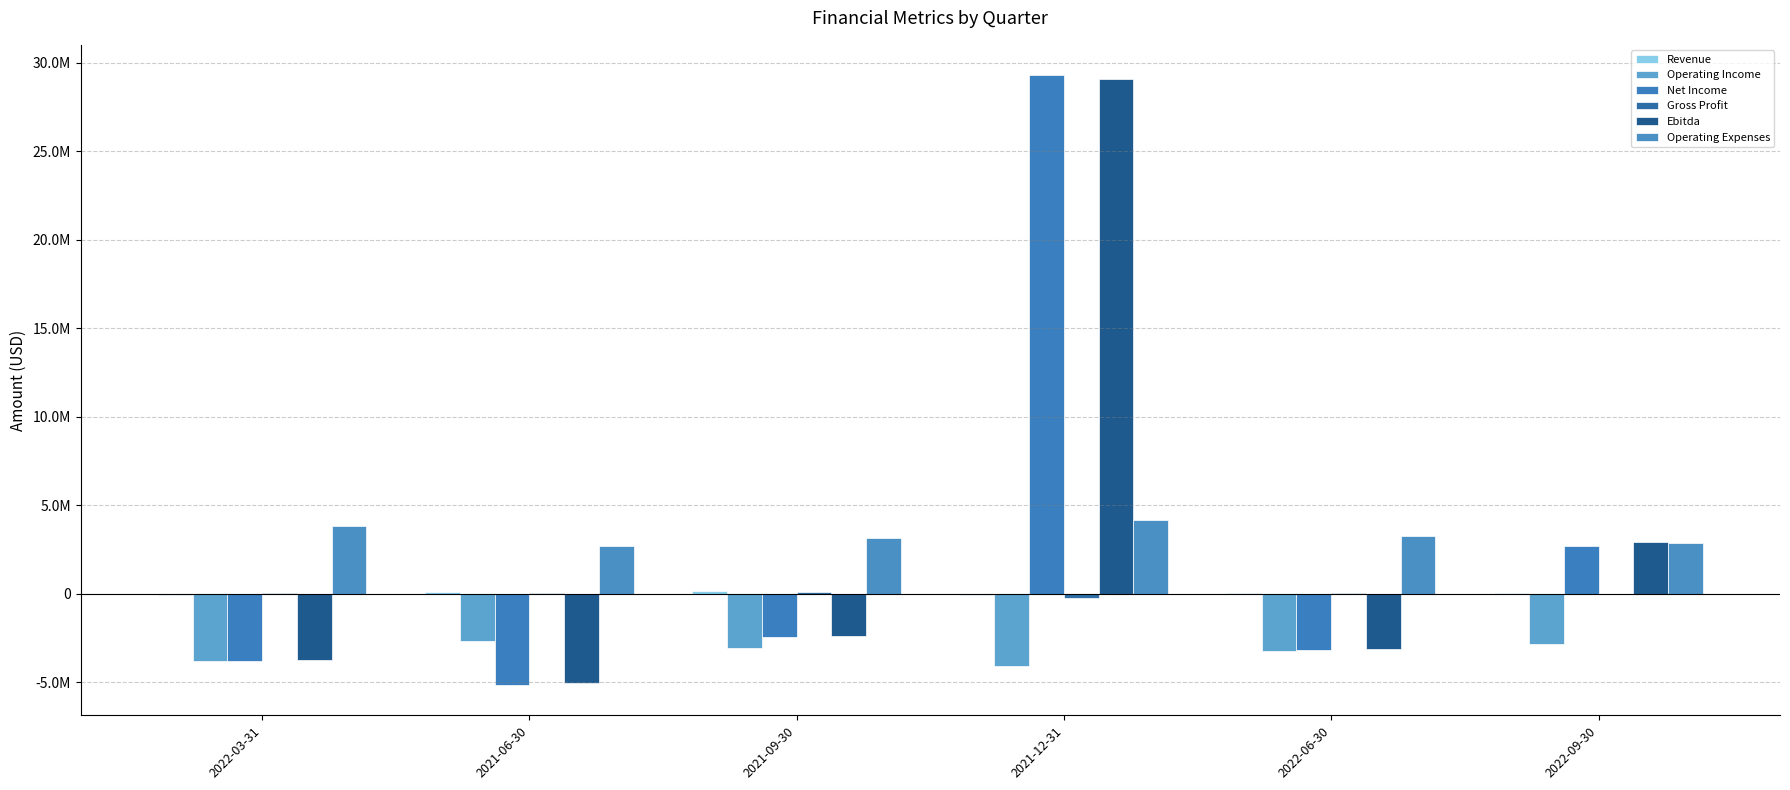

Are the bars horizontal?

No